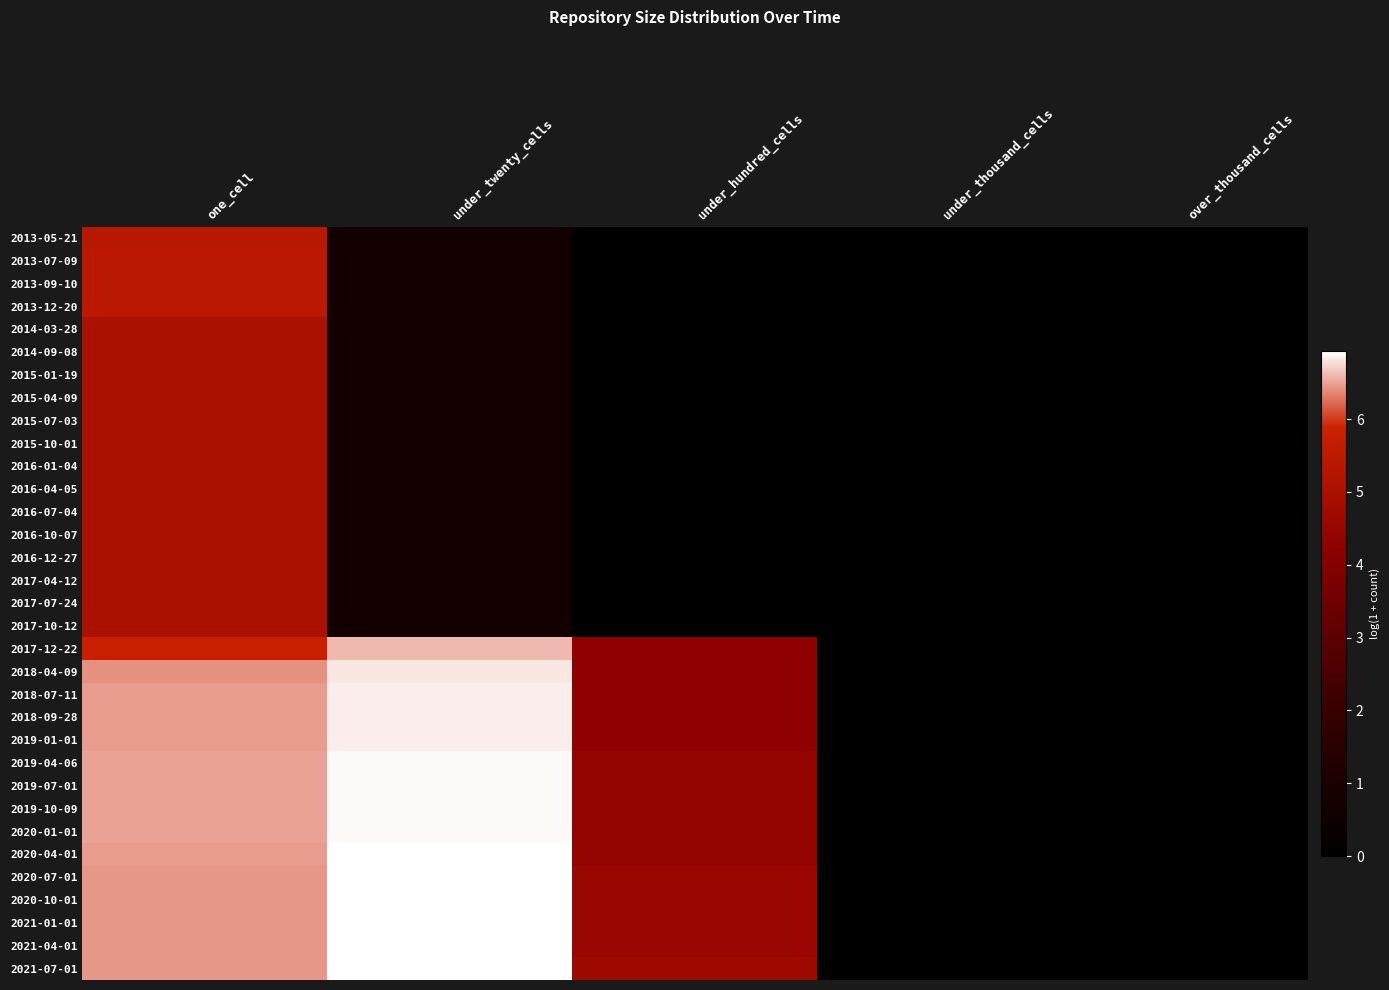

Reading left to right, what are all the values shown in this chart?

2013-05-21: one_cell=5.4	under_twenty_cells=0.7	under_hundred_cells=0.0	under_thousand_cells=0.0	over_thousand_cells=0.0
2013-07-09: one_cell=5.4	under_twenty_cells=0.7	under_hundred_cells=0.0	under_thousand_cells=0.0	over_thousand_cells=0.0
2013-09-10: one_cell=5.4	under_twenty_cells=0.7	under_hundred_cells=0.0	under_thousand_cells=0.0	over_thousand_cells=0.0
2013-12-20: one_cell=5.4	under_twenty_cells=0.7	under_hundred_cells=0.0	under_thousand_cells=0.0	over_thousand_cells=0.0
2014-03-28: one_cell=5.0	under_twenty_cells=0.7	under_hundred_cells=0.0	under_thousand_cells=0.0	over_thousand_cells=0.0
2014-09-08: one_cell=5.0	under_twenty_cells=0.7	under_hundred_cells=0.0	under_thousand_cells=0.0	over_thousand_cells=0.0
2015-01-19: one_cell=5.0	under_twenty_cells=0.7	under_hundred_cells=0.0	under_thousand_cells=0.0	over_thousand_cells=0.0
2015-04-09: one_cell=5.0	under_twenty_cells=0.7	under_hundred_cells=0.0	under_thousand_cells=0.0	over_thousand_cells=0.0
2015-07-03: one_cell=5.0	under_twenty_cells=0.7	under_hundred_cells=0.0	under_thousand_cells=0.0	over_thousand_cells=0.0
2015-10-01: one_cell=5.0	under_twenty_cells=0.7	under_hundred_cells=0.0	under_thousand_cells=0.0	over_thousand_cells=0.0
2016-01-04: one_cell=5.0	under_twenty_cells=0.7	under_hundred_cells=0.0	under_thousand_cells=0.0	over_thousand_cells=0.0
2016-04-05: one_cell=5.0	under_twenty_cells=0.7	under_hundred_cells=0.0	under_thousand_cells=0.0	over_thousand_cells=0.0
2016-07-04: one_cell=5.0	under_twenty_cells=0.7	under_hundred_cells=0.0	under_thousand_cells=0.0	over_thousand_cells=0.0
2016-10-07: one_cell=5.0	under_twenty_cells=0.7	under_hundred_cells=0.0	under_thousand_cells=0.0	over_thousand_cells=0.0
2016-12-27: one_cell=5.0	under_twenty_cells=0.7	under_hundred_cells=0.0	under_thousand_cells=0.0	over_thousand_cells=0.0
2017-04-12: one_cell=5.0	under_twenty_cells=0.7	under_hundred_cells=0.0	under_thousand_cells=0.0	over_thousand_cells=0.0
2017-07-24: one_cell=5.0	under_twenty_cells=0.7	under_hundred_cells=0.0	under_thousand_cells=0.0	over_thousand_cells=0.0
2017-10-12: one_cell=5.0	under_twenty_cells=0.7	under_hundred_cells=0.0	under_thousand_cells=0.0	over_thousand_cells=0.0
2017-12-22: one_cell=5.7	under_twenty_cells=6.6	under_hundred_cells=4.2	under_thousand_cells=0.0	over_thousand_cells=0.0
2018-04-09: one_cell=6.4	under_twenty_cells=6.8	under_hundred_cells=4.2	under_thousand_cells=0.0	over_thousand_cells=0.0
2018-07-11: one_cell=6.5	under_twenty_cells=6.8	under_hundred_cells=4.2	under_thousand_cells=0.0	over_thousand_cells=0.0
2018-09-28: one_cell=6.5	under_twenty_cells=6.8	under_hundred_cells=4.2	under_thousand_cells=0.0	over_thousand_cells=0.0
2019-01-01: one_cell=6.5	under_twenty_cells=6.8	under_hundred_cells=4.2	under_thousand_cells=0.0	over_thousand_cells=0.0
2019-04-06: one_cell=6.5	under_twenty_cells=6.9	under_hundred_cells=4.4	under_thousand_cells=0.0	over_thousand_cells=0.0
2019-07-01: one_cell=6.5	under_twenty_cells=6.9	under_hundred_cells=4.4	under_thousand_cells=0.0	over_thousand_cells=0.0
2019-10-09: one_cell=6.5	under_twenty_cells=6.9	under_hundred_cells=4.4	under_thousand_cells=0.0	over_thousand_cells=0.0
2020-01-01: one_cell=6.5	under_twenty_cells=6.9	under_hundred_cells=4.4	under_thousand_cells=0.0	over_thousand_cells=0.0
2020-04-01: one_cell=6.5	under_twenty_cells=6.9	under_hundred_cells=4.4	under_thousand_cells=0.0	over_thousand_cells=0.0
2020-07-01: one_cell=6.4	under_twenty_cells=6.9	under_hundred_cells=4.6	under_thousand_cells=0.0	over_thousand_cells=0.0
2020-10-01: one_cell=6.4	under_twenty_cells=6.9	under_hundred_cells=4.6	under_thousand_cells=0.0	over_thousand_cells=0.0
2021-01-01: one_cell=6.4	under_twenty_cells=6.9	under_hundred_cells=4.6	under_thousand_cells=0.0	over_thousand_cells=0.0
2021-04-01: one_cell=6.4	under_twenty_cells=6.9	under_hundred_cells=4.6	under_thousand_cells=0.0	over_thousand_cells=0.0
2021-07-01: one_cell=6.4	under_twenty_cells=6.9	under_hundred_cells=4.7	under_thousand_cells=0.0	over_thousand_cells=0.0